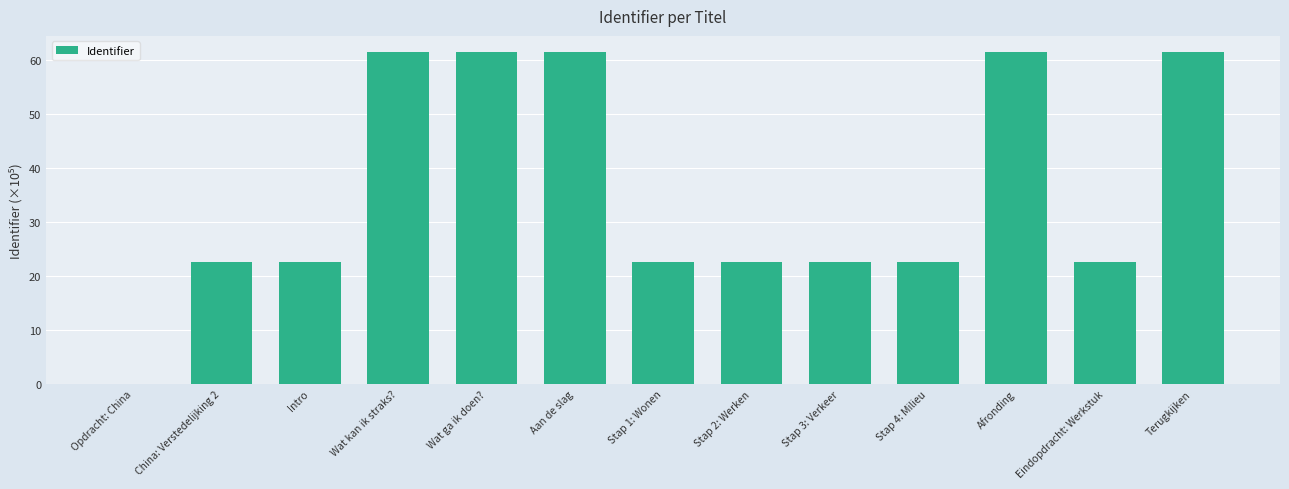

What is the sum of the values at Wat kan ik straks? and Stap 1: Wonen?

84.0